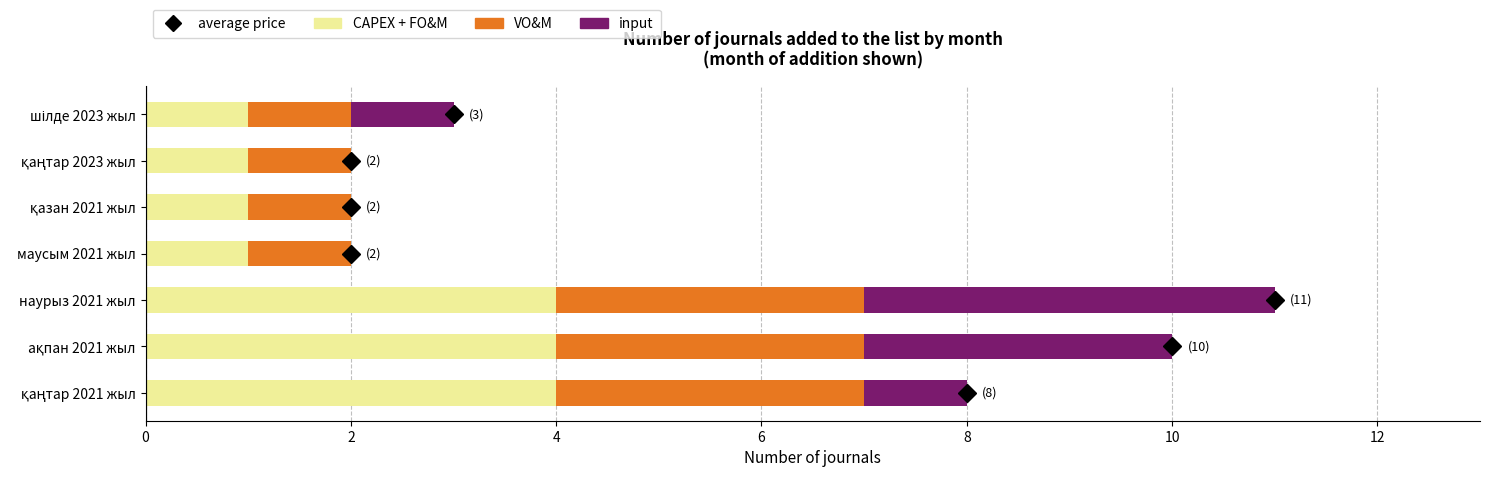

What is the sum of the CAPEX + FO&M values at наурыз 2021 жыл and маусым 2021 жыл?

5